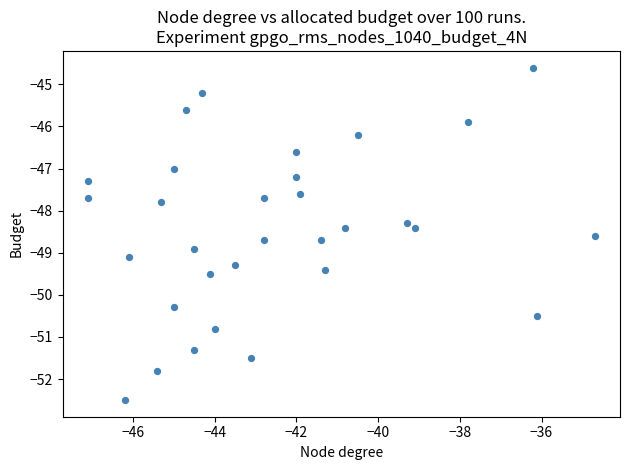

What is the range of X values (max minus min)?

12.4